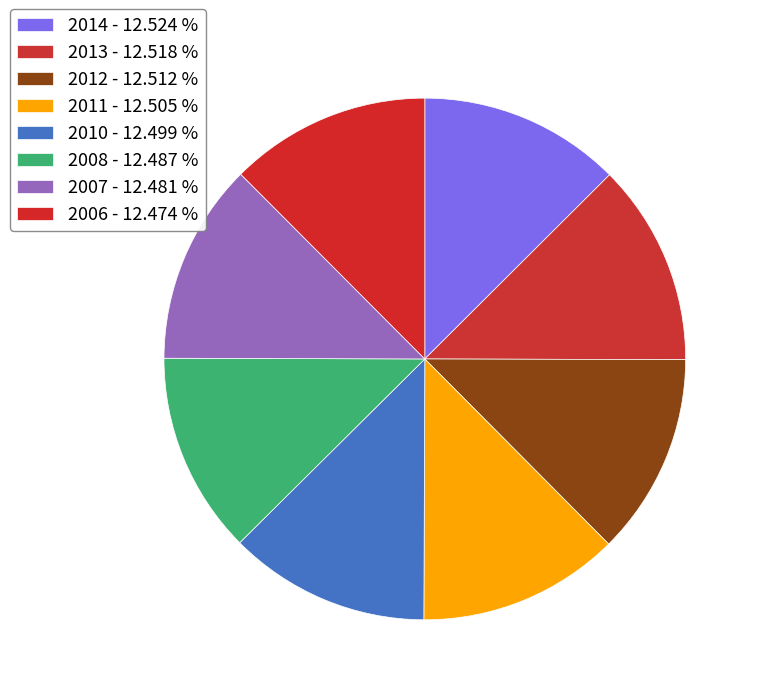

To the nearest percent, what portion does 2008 represent?

12%